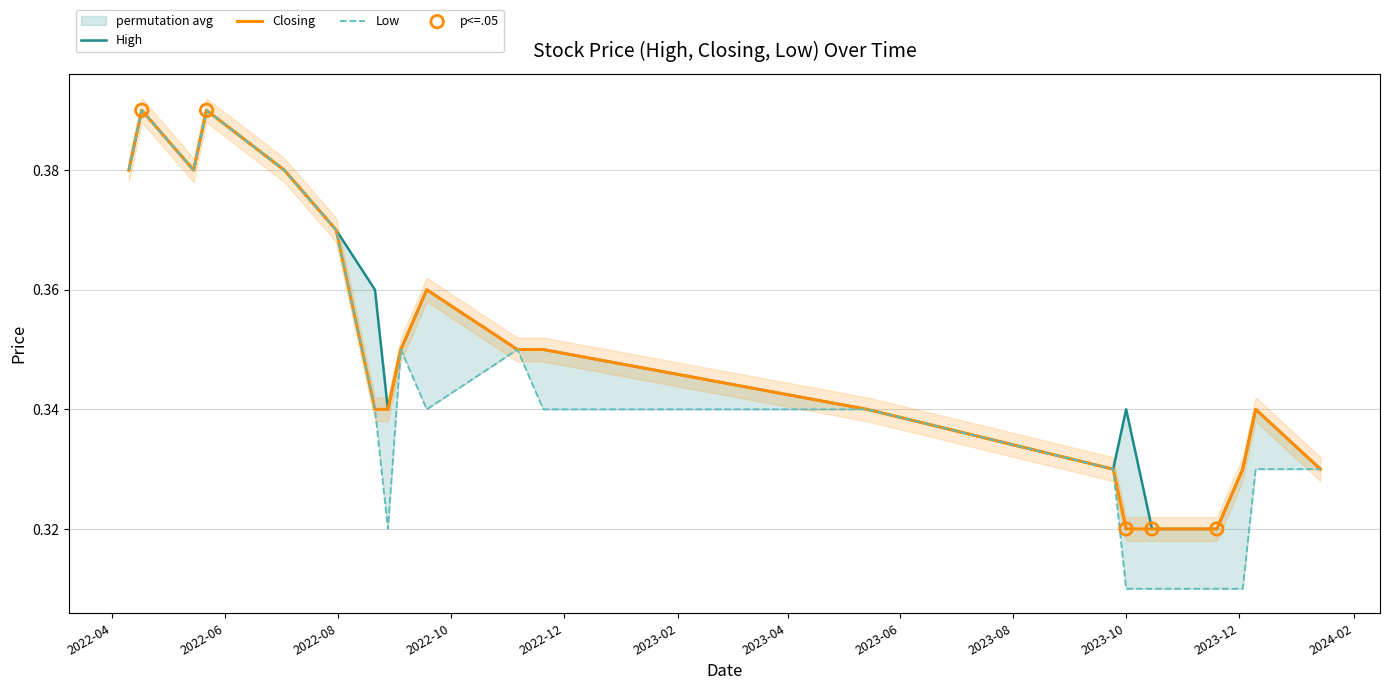

At which category is the sum across all series the highest?

2022-06